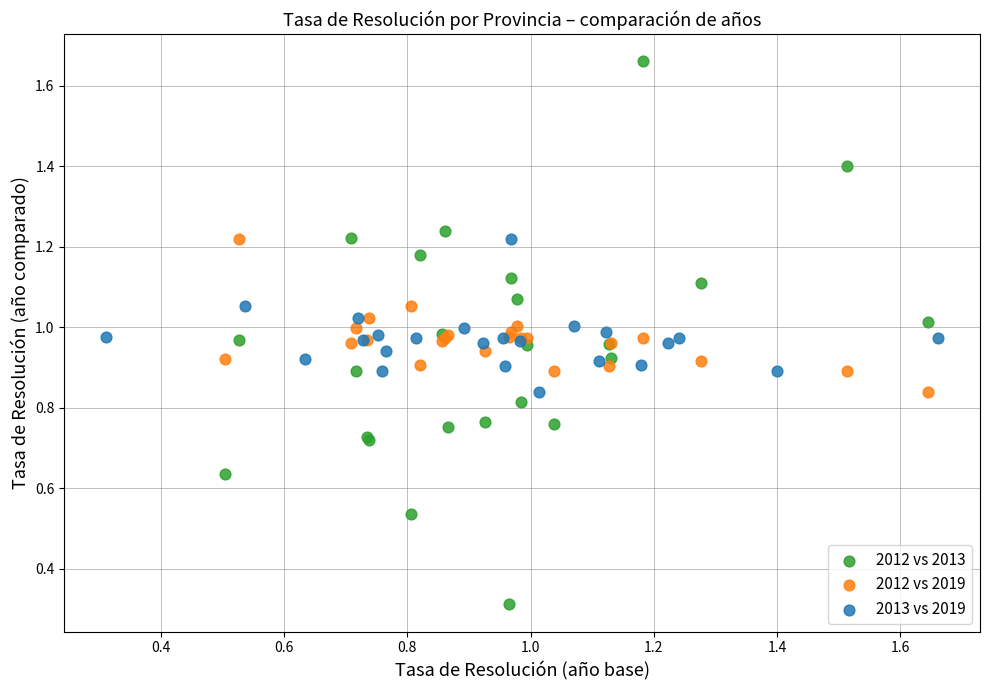

Which series has the largest Y range (max minus min)?

2012 vs 2013